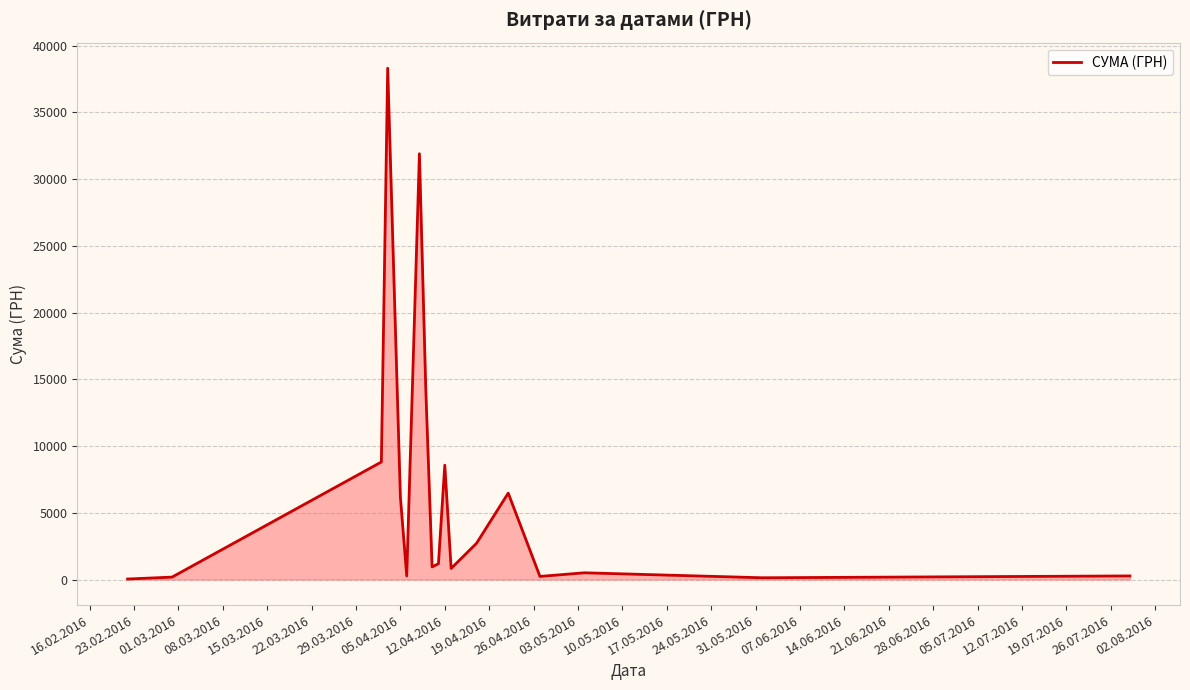

What is the maximum value shown in the chart?

38303.0